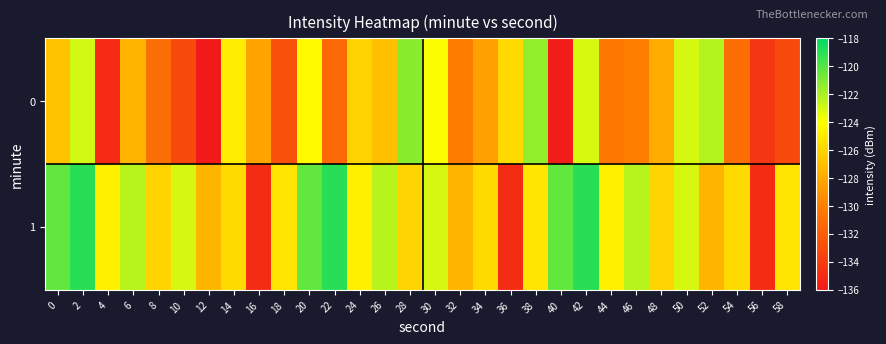

List the series in order of their peak value, lowest first.

0, 1